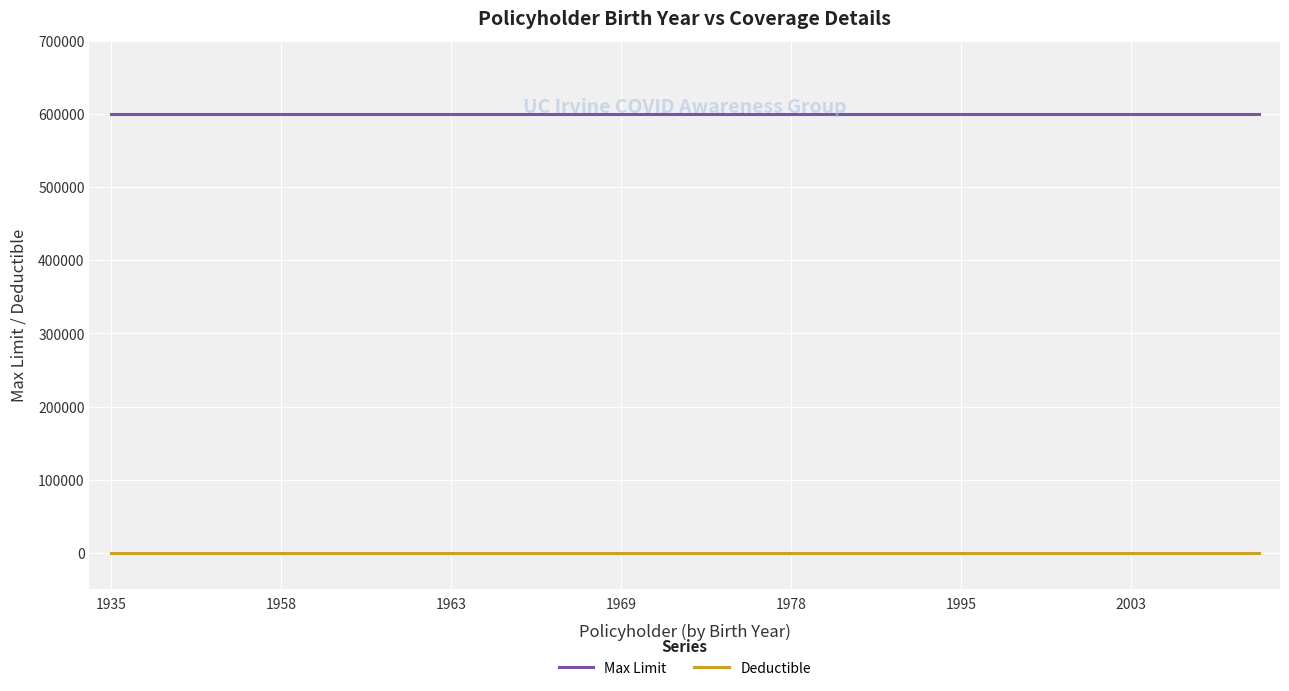

List the series in order of their overall mean, lowest first.

Deductible, Max Limit